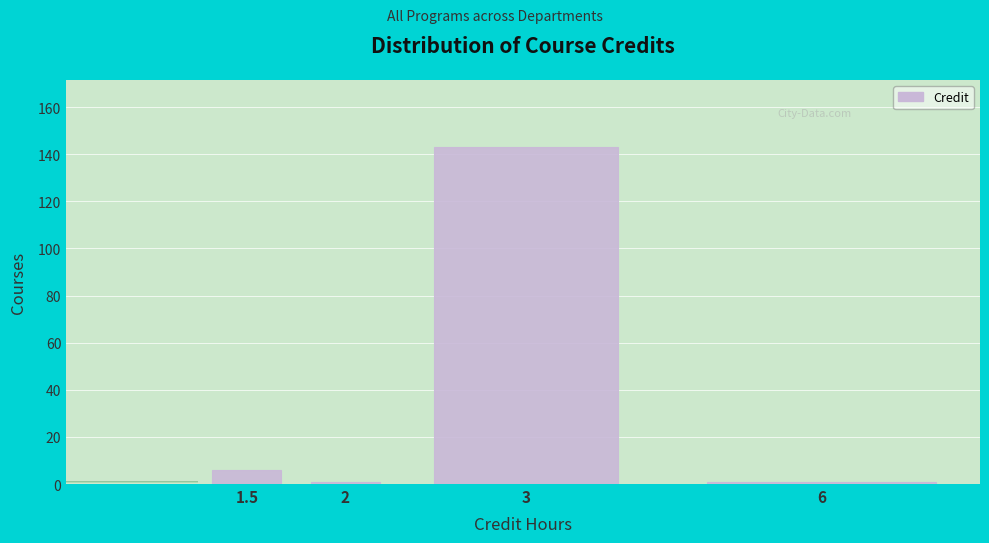

Reading left to right, transcribe all the data shown in this chart.

6	1	143	1